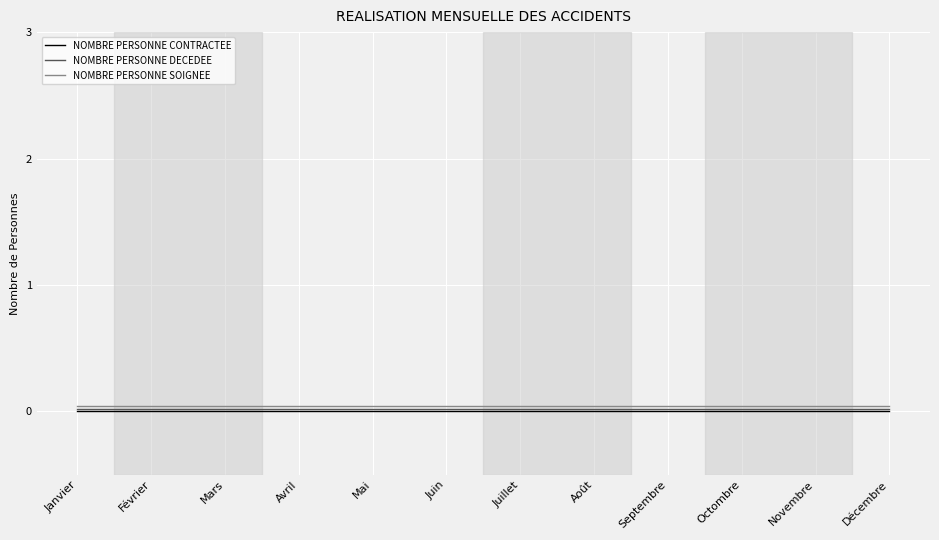

Between Juillet and Décembre, which series saw the biggest shift?

NOMBRE PERSONNE CONTRACTEE